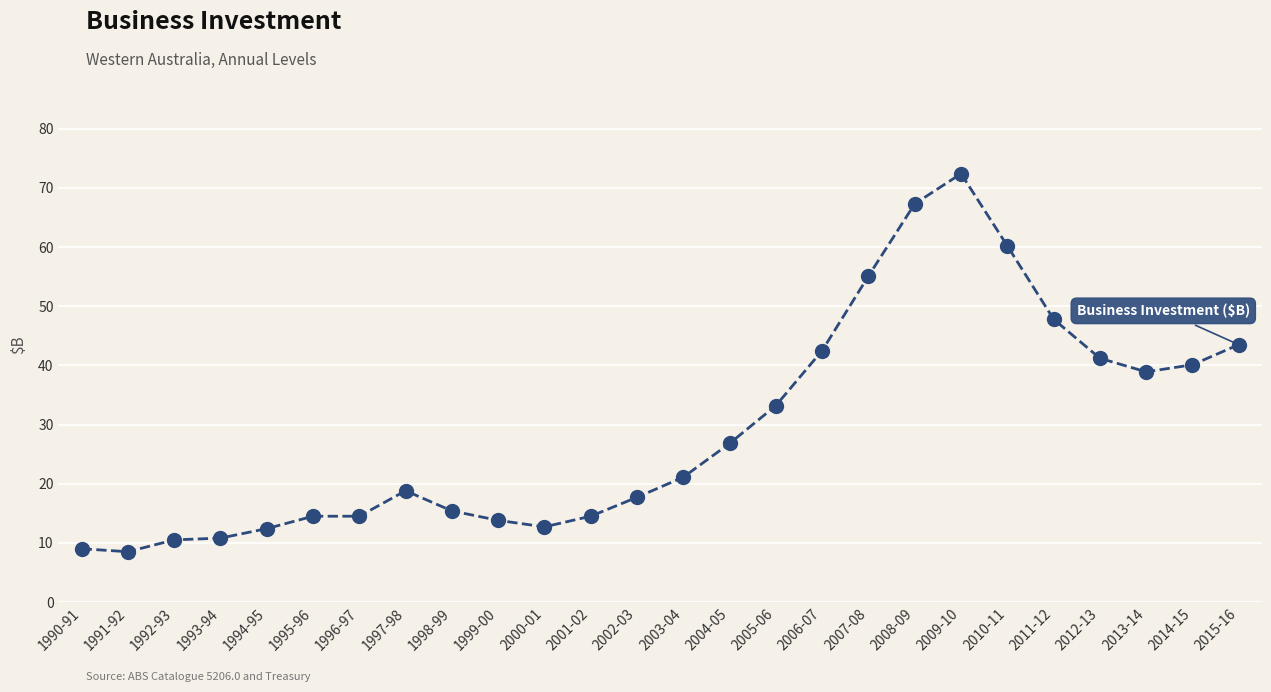

Between 2007-08 and 1993-94, which is larger?

2007-08